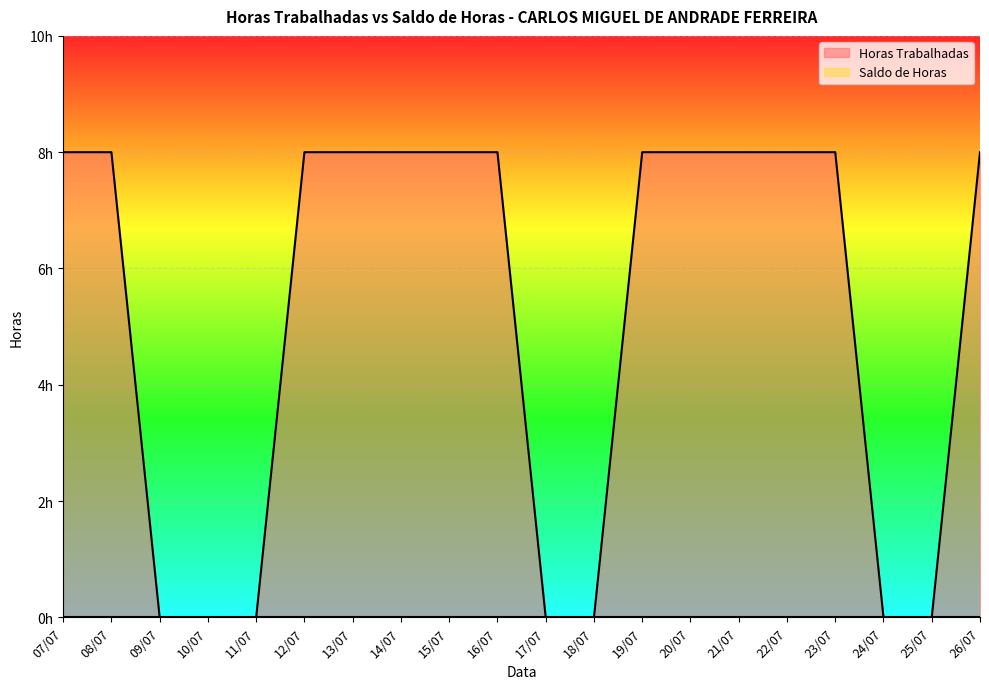

What is the value of the 1st point from the left?

8